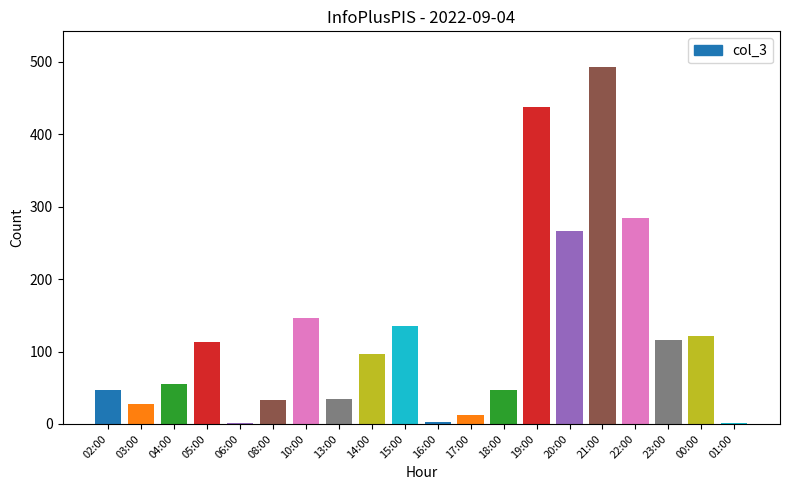

At which category does the chart reach its minimum across all series?

06:00